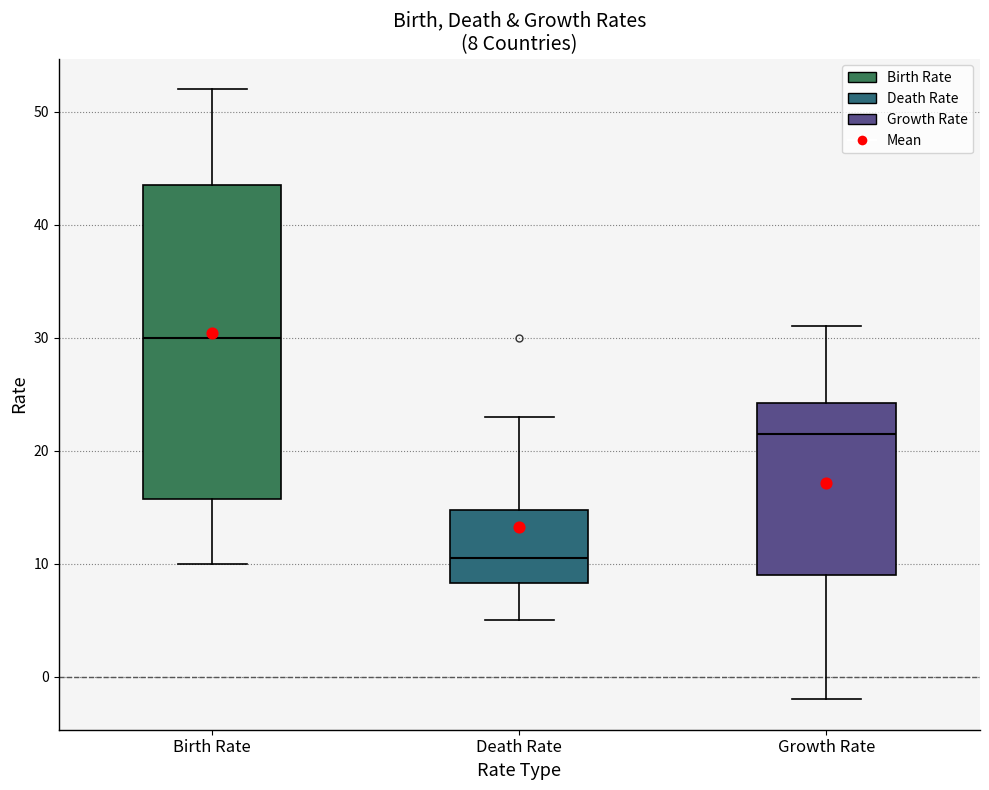

Which box is the tallest, from its lower edge to its upper edge?

Birth Rate